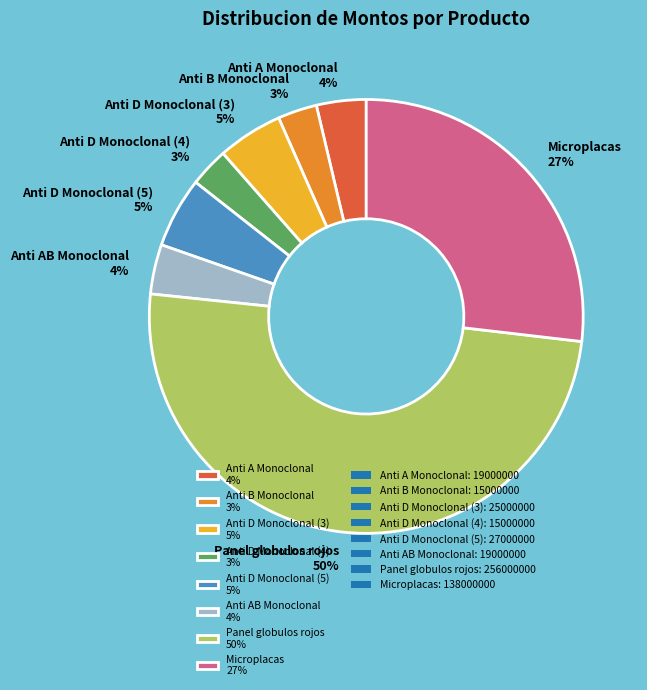

Is it true that Anti D Monoclonal (4) 3% is 3% of the pie?

True